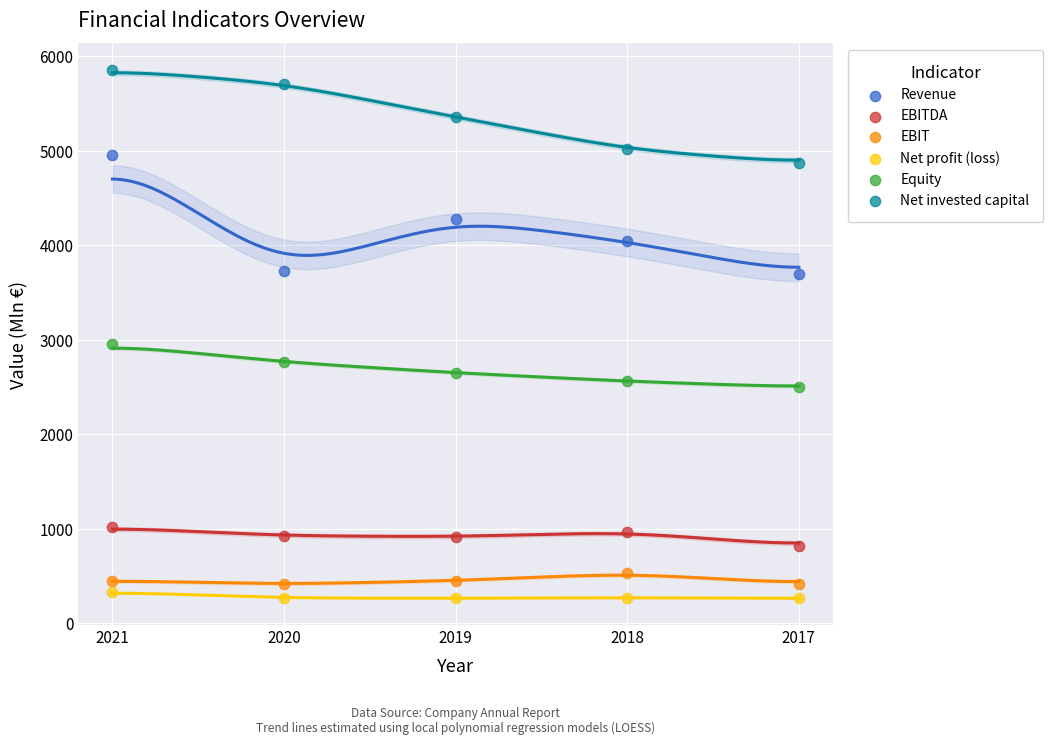

What are all the series names shown in the legend?

Revenue, EBITDA, EBIT, Net profit (loss), Equity, Net invested capital